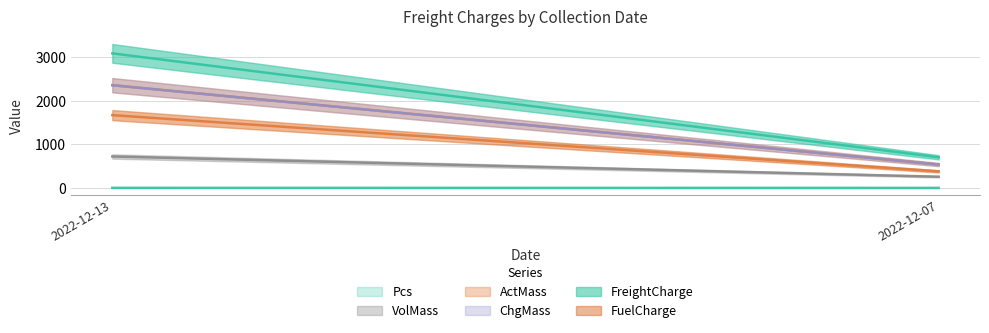

At which label does FreightCharge reach its minimum?

2022-12-07